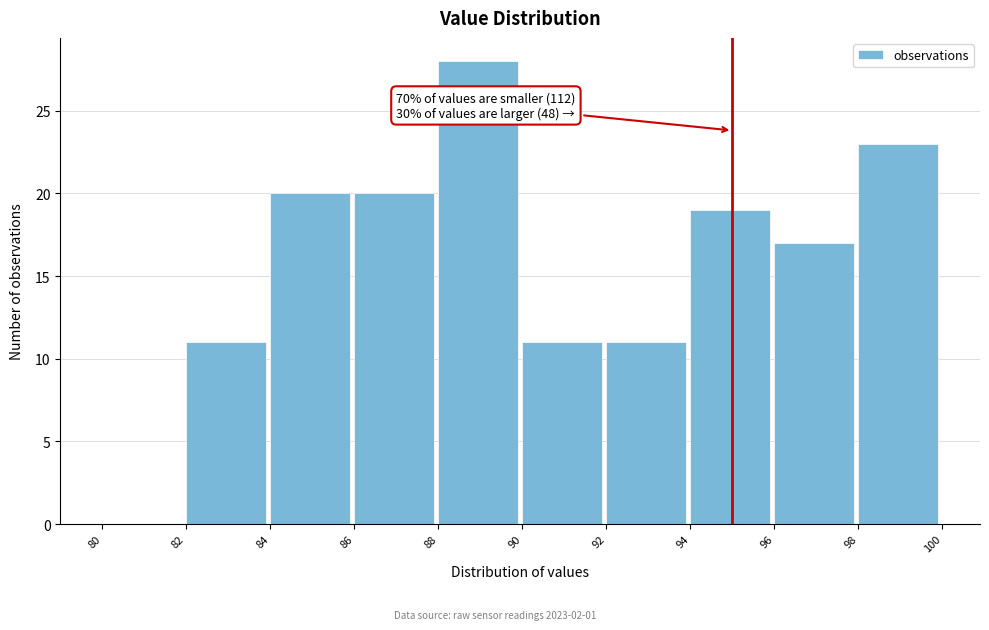

Which range on the x-axis has the tallest bar?

88 to 90